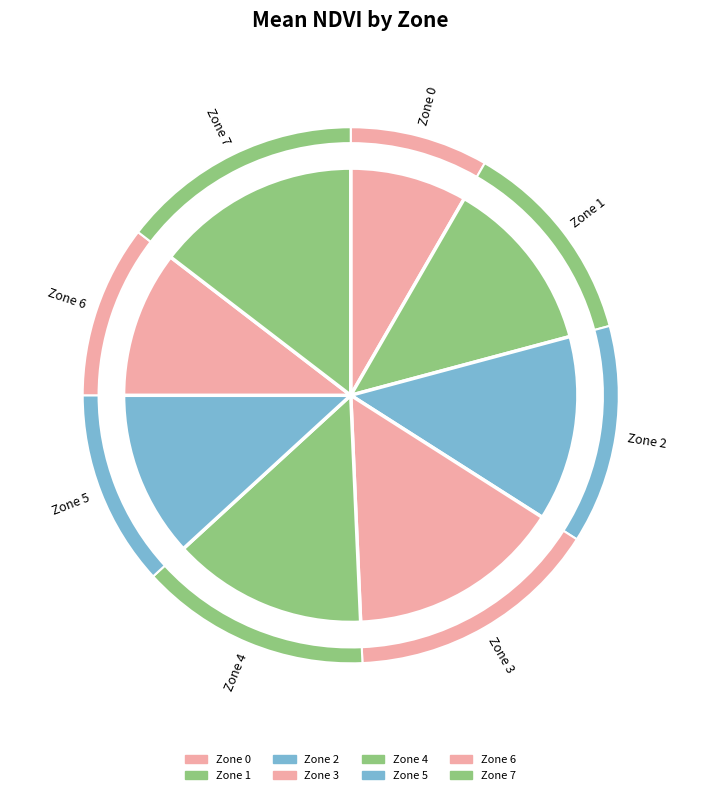

To the nearest percent, what is the difference between the largest and smallest slice percentages?

4%